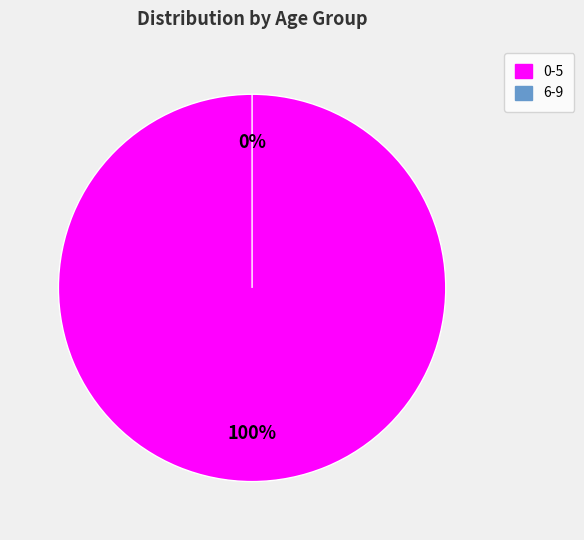

To the nearest percent, what is the difference between the largest and smallest slice percentages?

100%